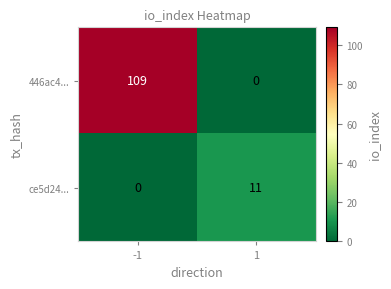

What is the highest value of the 446ac4... series?

109